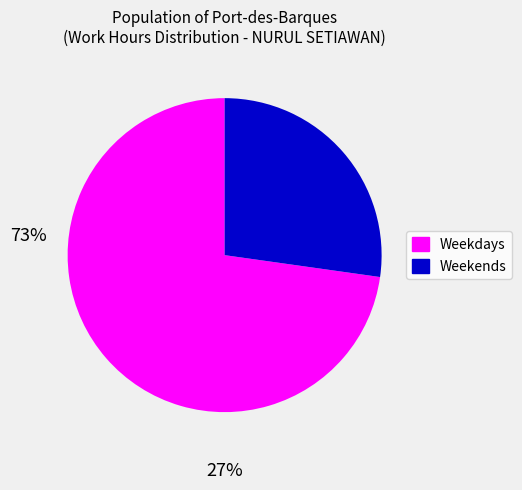

Is there a majority slice in this chart?

Yes